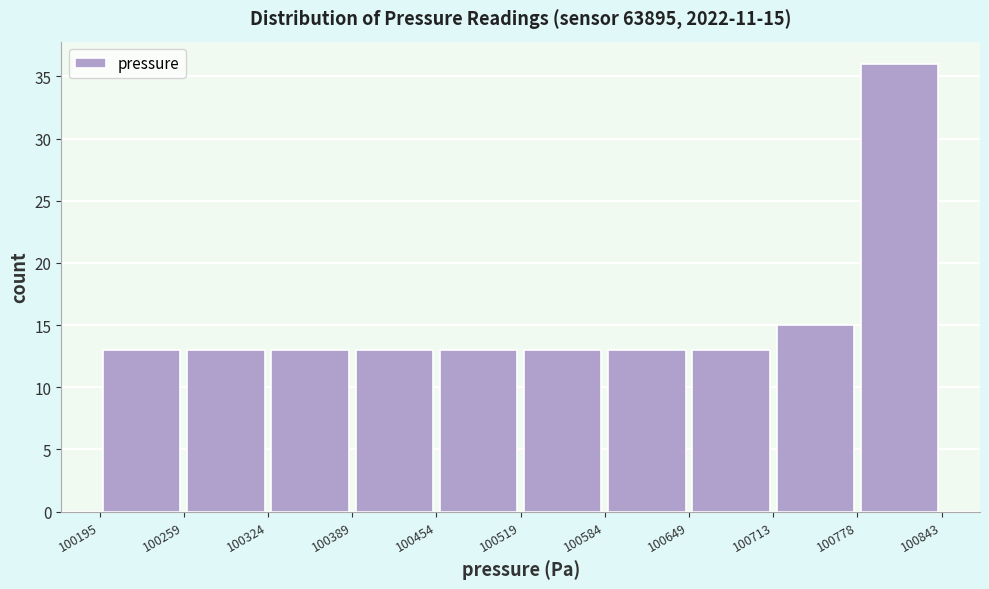

Over which range of the x-axis is the bar tallest?

100778 to 100843